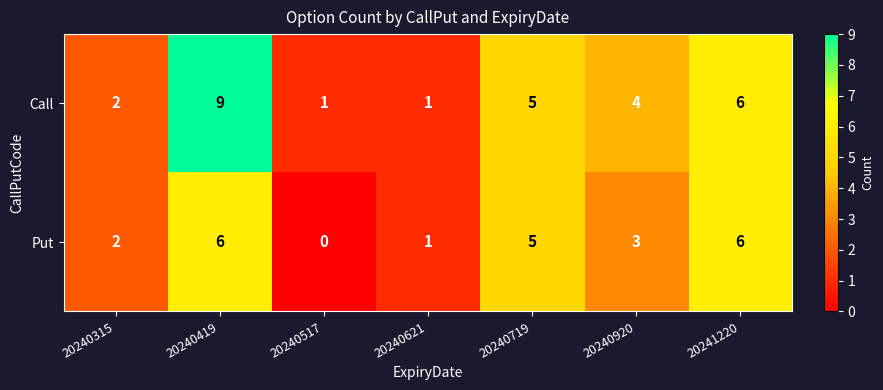

What is the difference between the maximum and minimum values in the Call series?

8